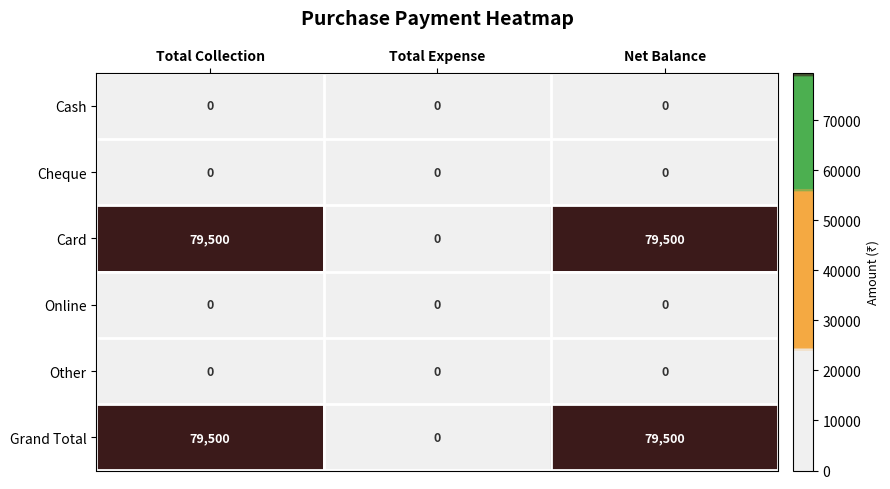

Reading right to left, list all the values displayed in this chart.

Cash: Net Balance=0	Total Expense=0	Total Collection=0
Cheque: Net Balance=0	Total Expense=0	Total Collection=0
Card: Net Balance=79500	Total Expense=0	Total Collection=79500
Online: Net Balance=0	Total Expense=0	Total Collection=0
Other: Net Balance=0	Total Expense=0	Total Collection=0
Grand Total: Net Balance=79500	Total Expense=0	Total Collection=79500